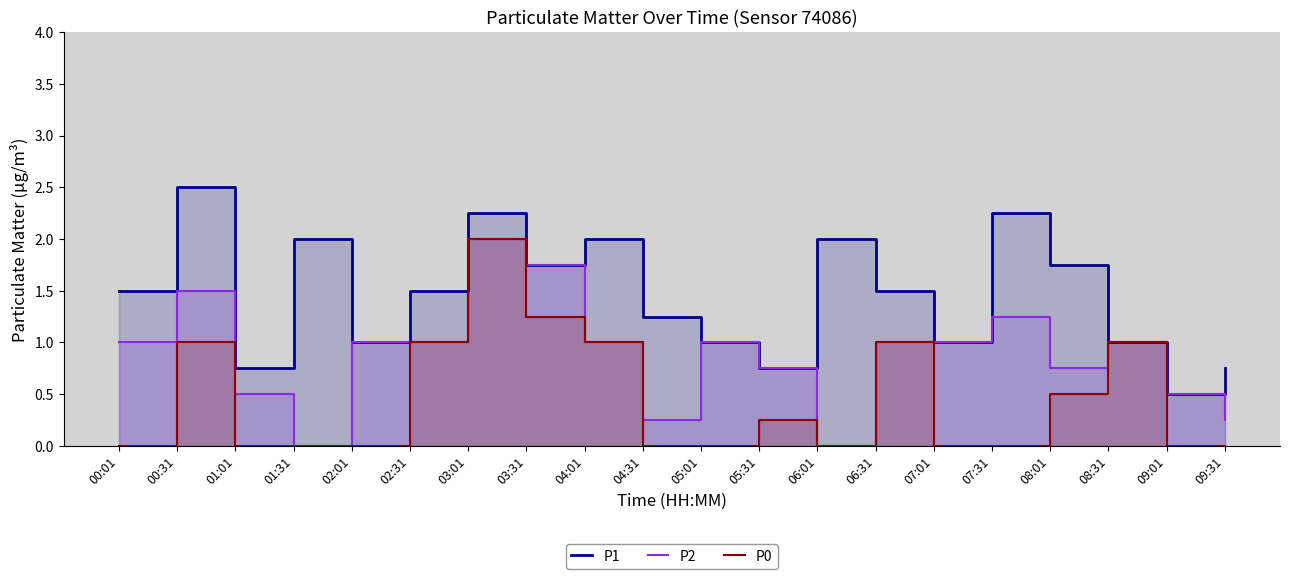

Does the chart have visible grid lines?

No